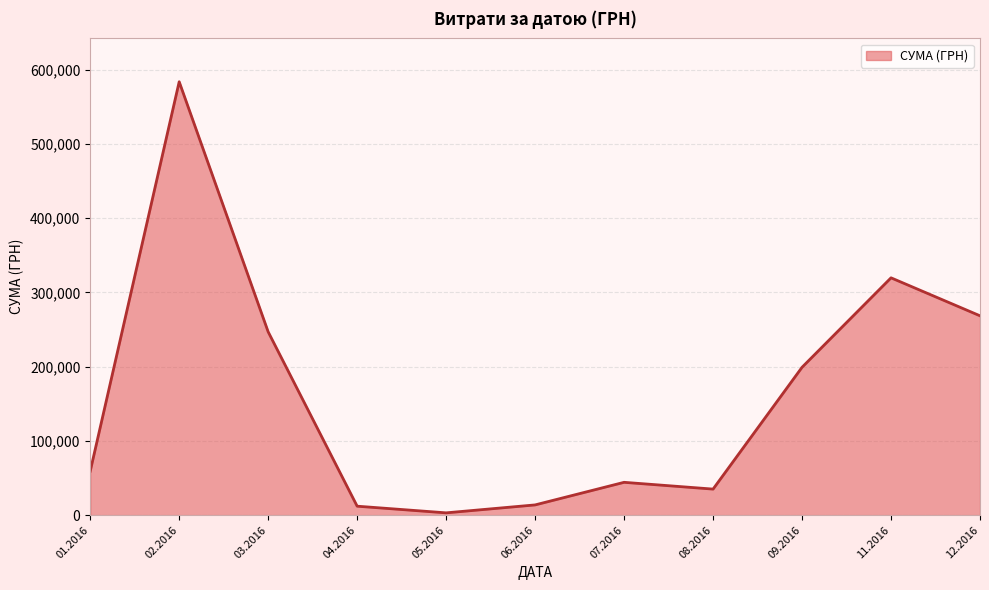

What is the difference between the maximum and minimum values?

580399.0